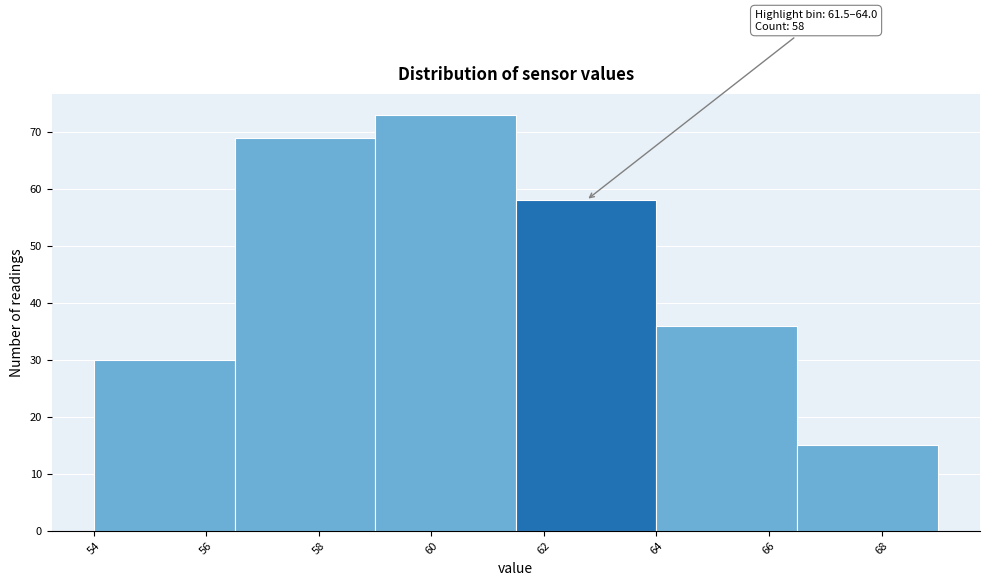

Which range on the x-axis has the tallest bar?

59.0 to 61.5